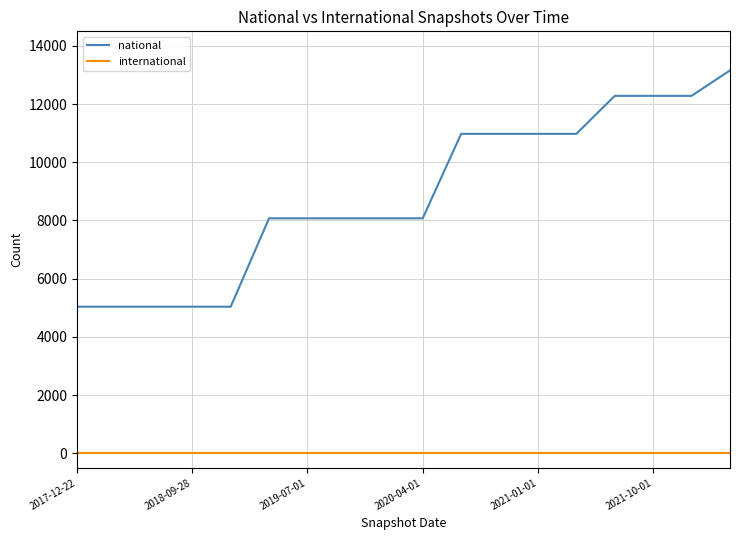

True or false: international and national cross at least once.

False